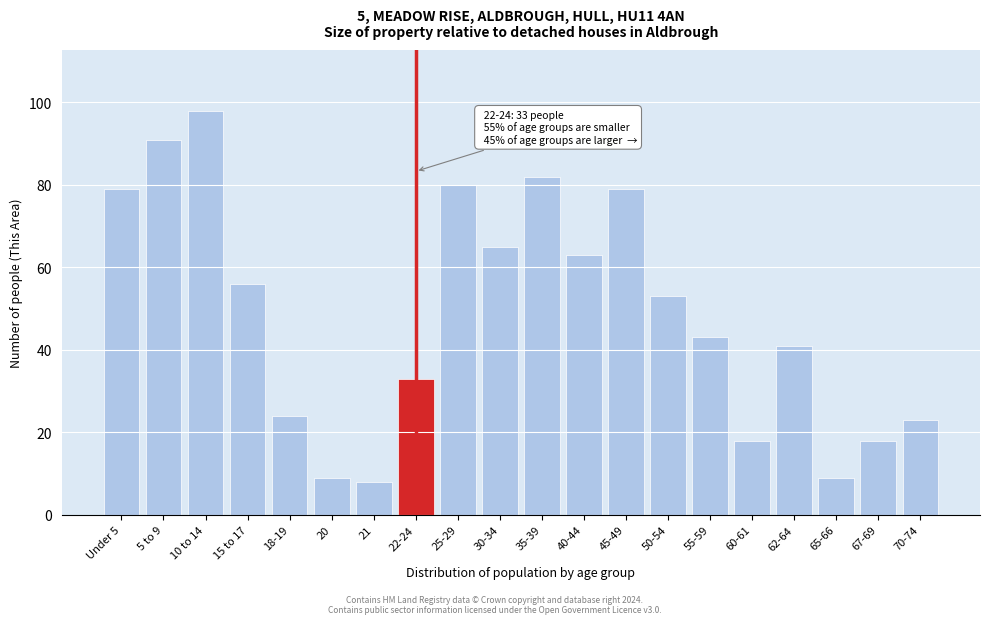

Reading right to left, extract all data points from this chart.

70-74=23	67-69=18	65-66=9	62-64=41	60-61=18	55-59=43	50-54=53	45-49=79	40-44=63	35-39=82	30-34=65	25-29=80	22-24=33	21=8	20=9	18-19=24	15 to 17=56	10 to 14=98	5 to 9=91	Under 5=79